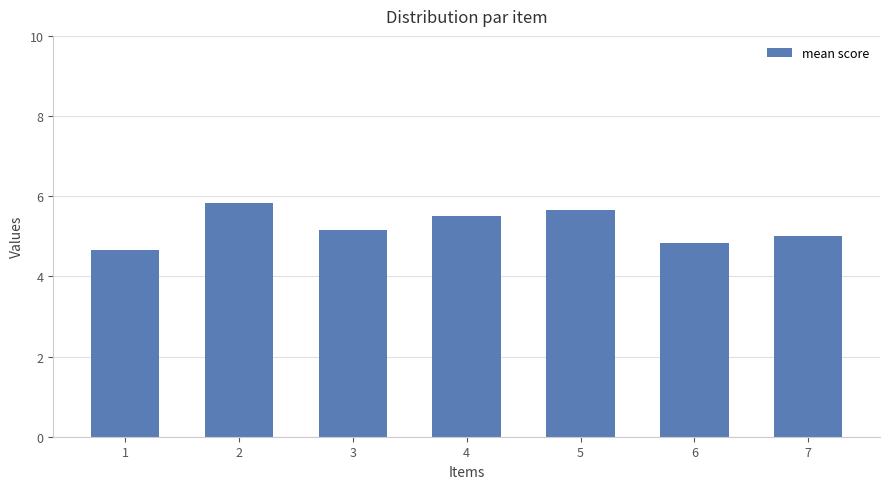

Reading right to left, extract all data points from this chart.

7=5.0	6=4.8	5=5.7	4=5.5	3=5.2	2=5.8	1=4.7